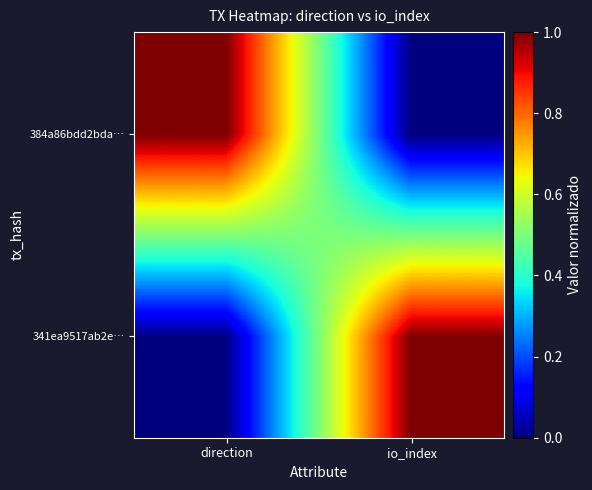

Reading left to right, transcribe all the data shown in this chart.

341ea9517ab2e…: direction=0	io_index=1
384a86bdd2bda…: direction=1	io_index=0